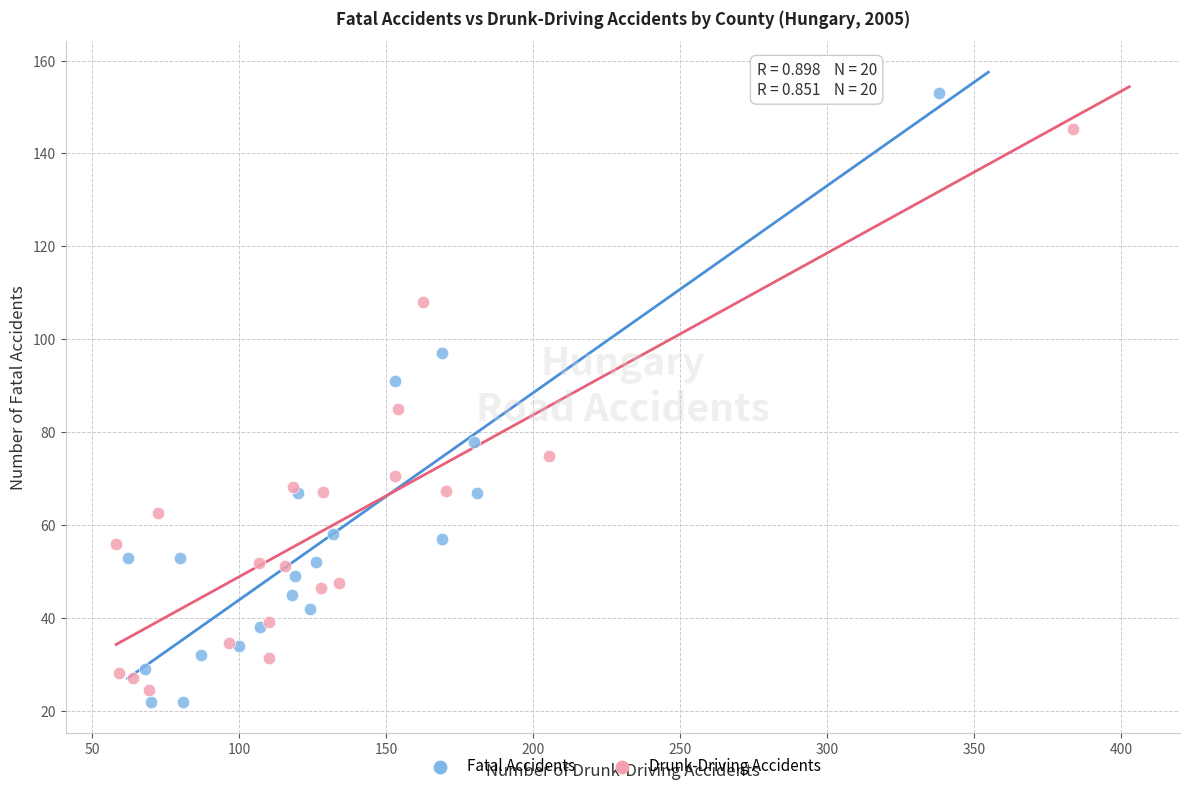

Which series reaches the maximum Y coordinate?

Fatal Accidents